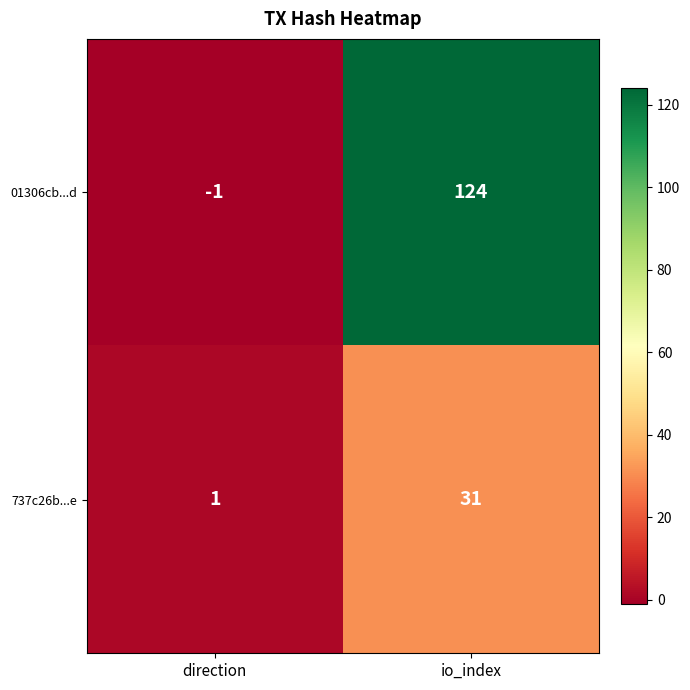

Reading right to left, extract all data points from this chart.

01306cb...d: io_index=124	direction=-1
737c26b...e: io_index=31	direction=1